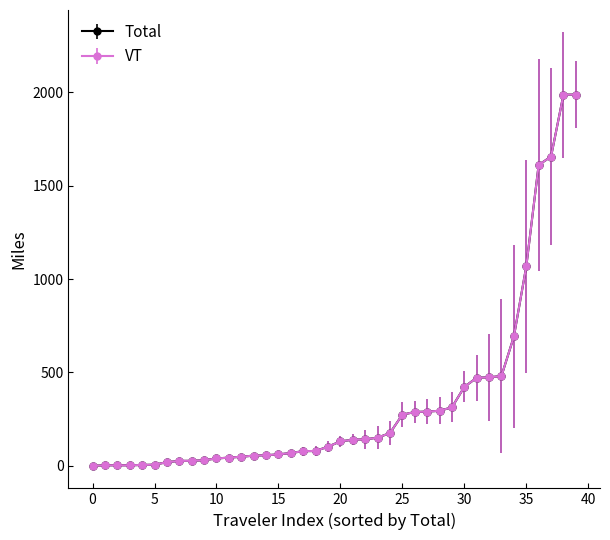

What is the difference between the maximum and second lowest values in the Total series?

1984.9